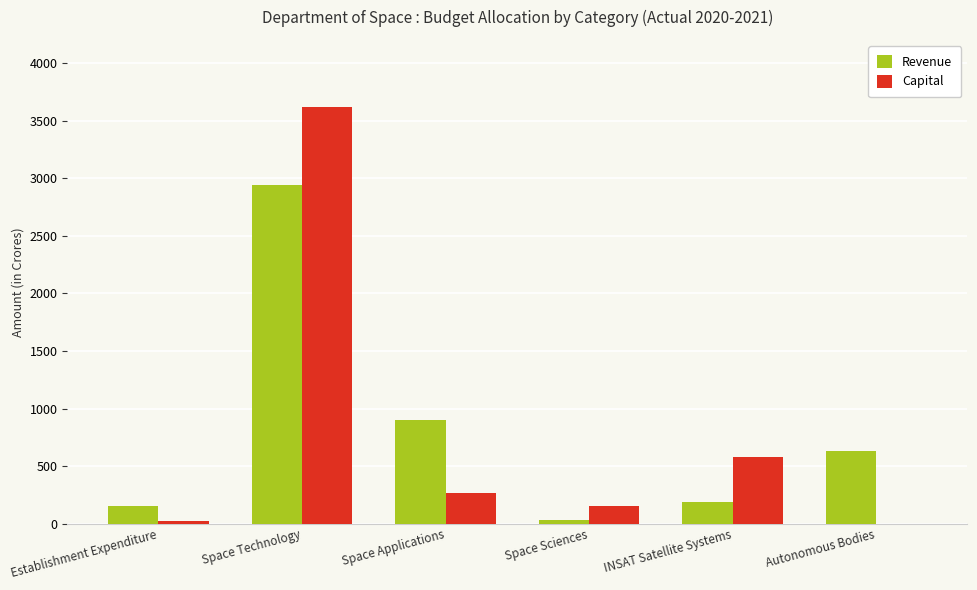

Where is Revenue nearest to the value 1486?

Space Applications